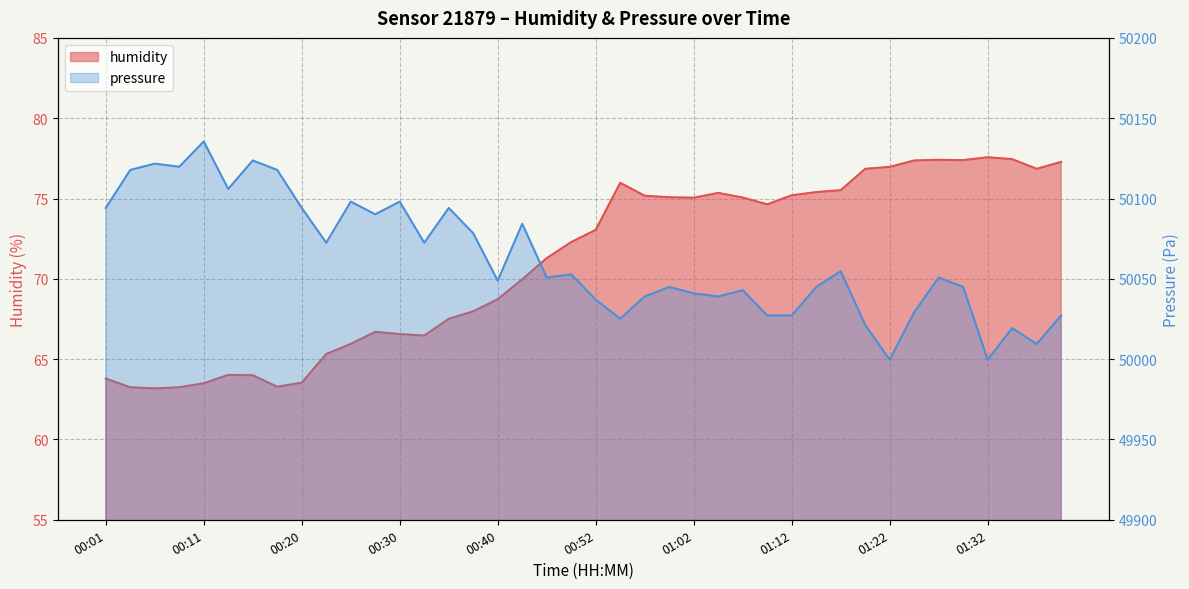

What is the label of the 20th point from the right?

00:52